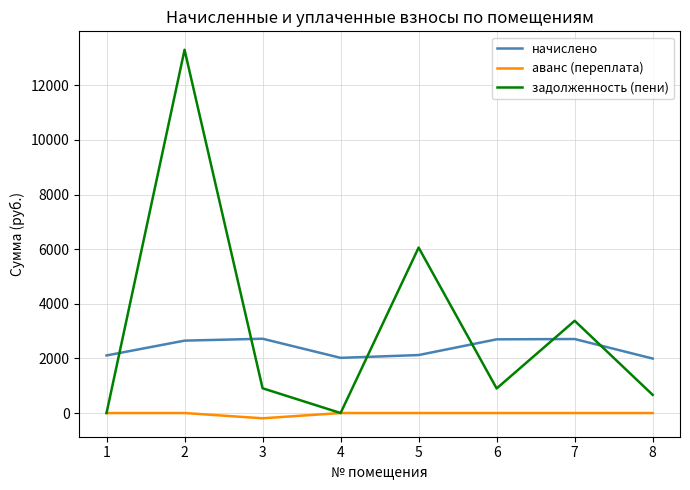

What is the minimum value for начислено?

1994.3